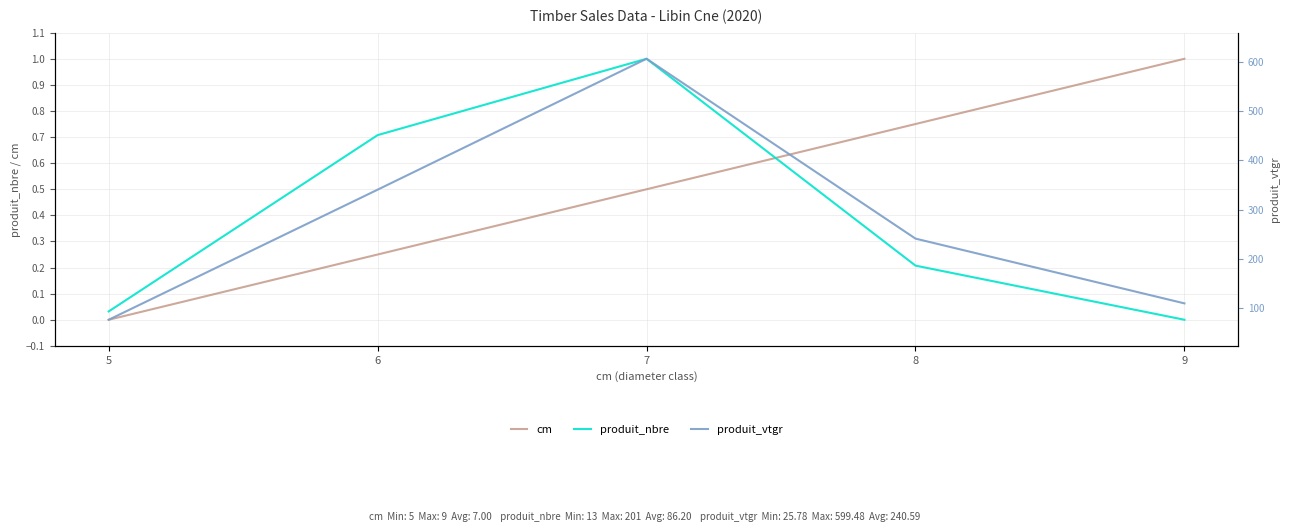

Is it true that cm equals 1.0 at 9?

True